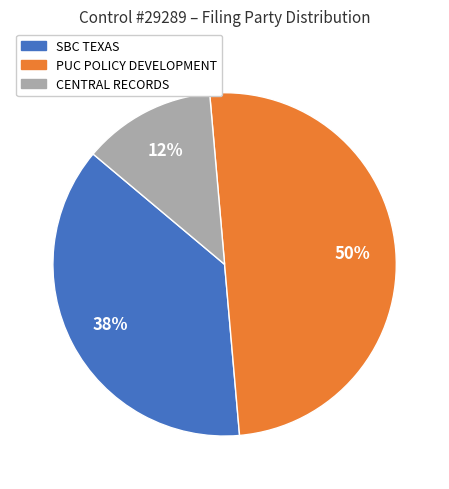

Does CENTRAL RECORDS account for over 50% of the chart?

No